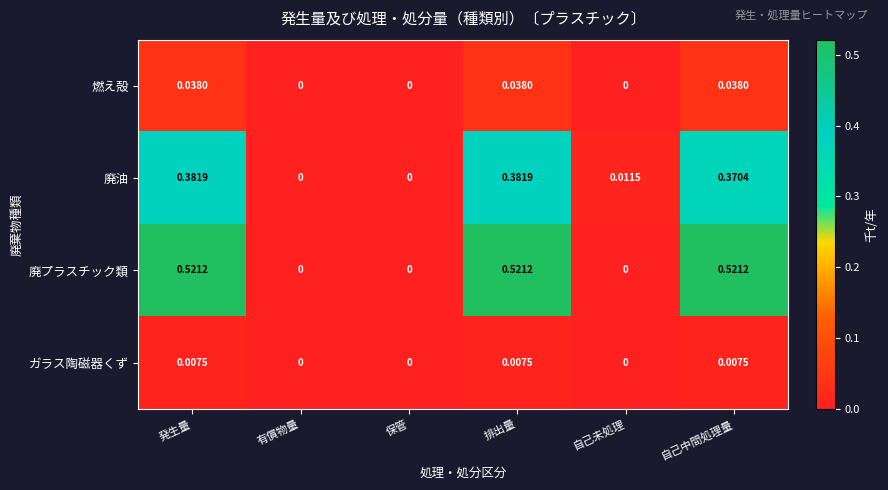

Rank the series at 排出量 from lowest to highest value.

ガラス陶磁器くず, 燃え殻, 廃油, 廃プラスチック類